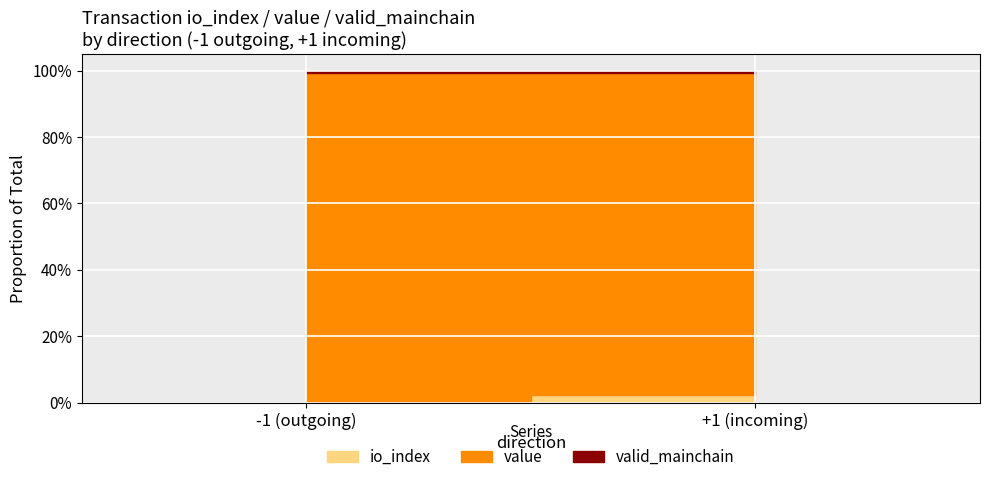

What position from the left is -1 (outgoing)?

1